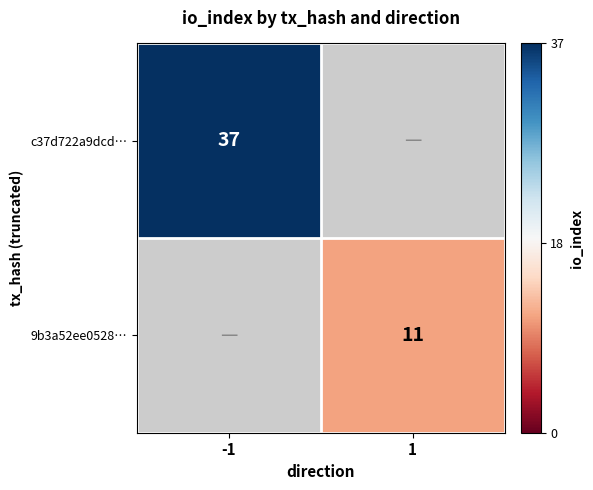

At how many categories does at least one series exceed 22?

1